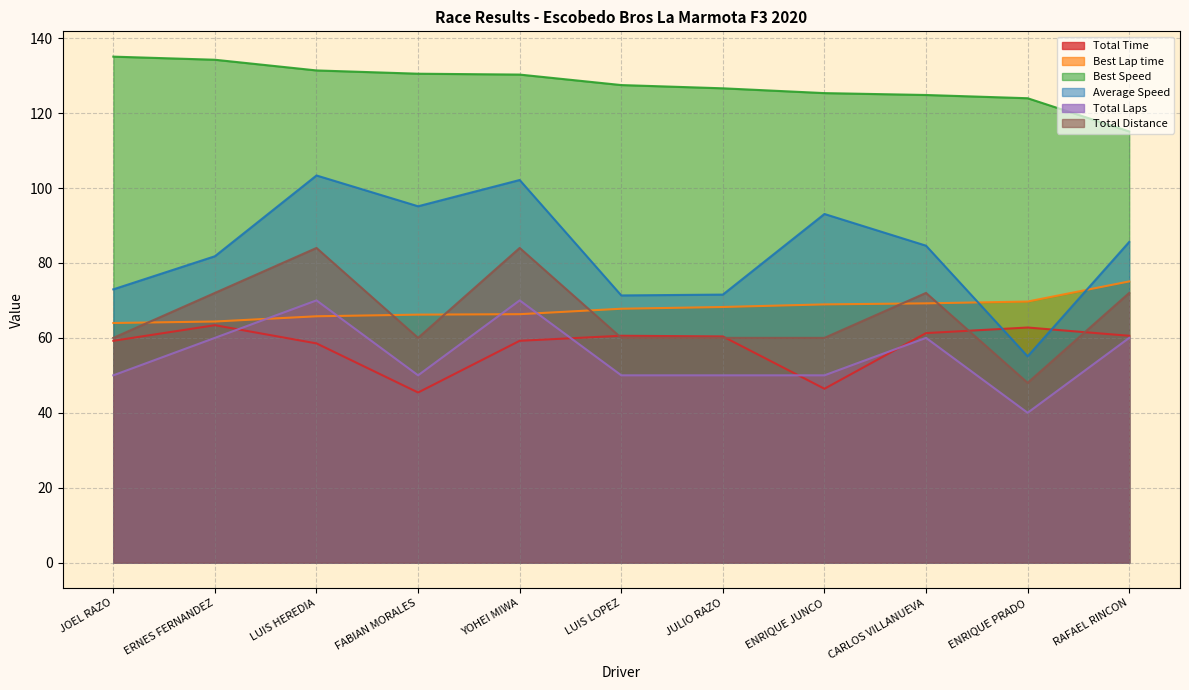

The value of Total Distance at CARLOS VILLANUEVA is 42.7. True or false?

False